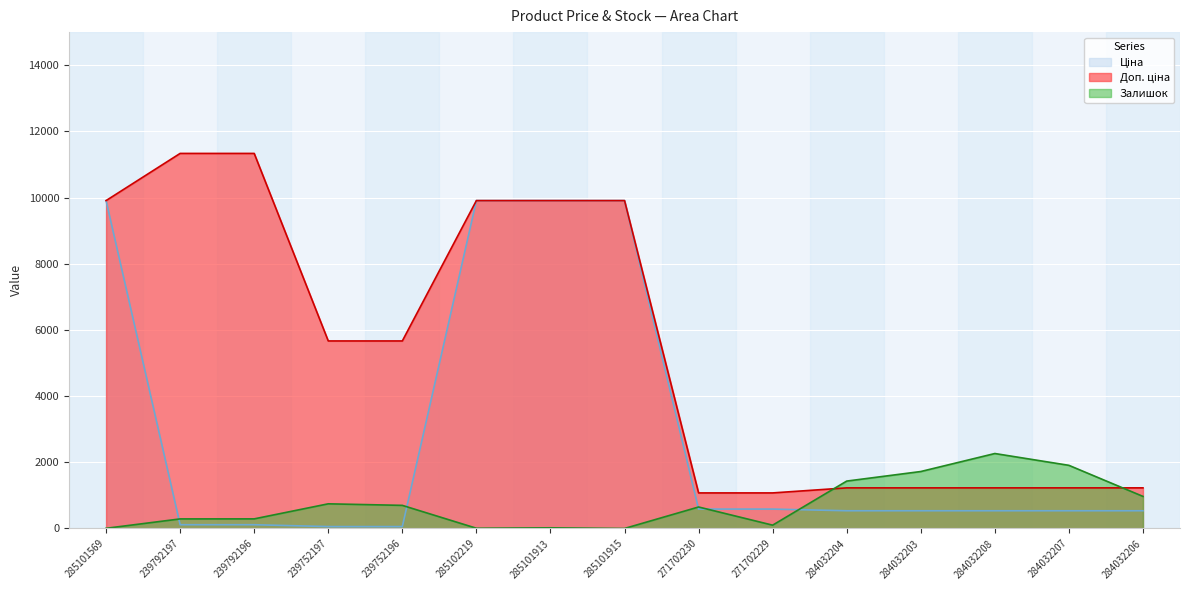

At which label does Залишок first exceed 649?

239752197